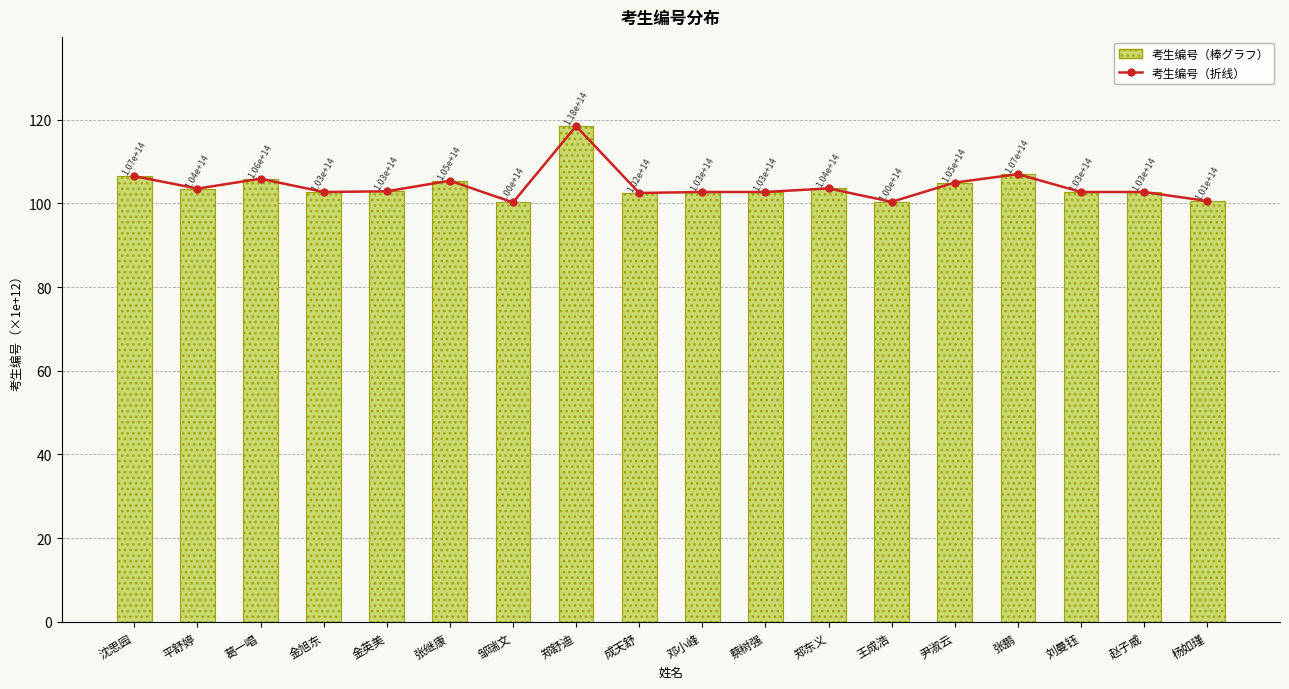

Rank the categories by 考生编号 value from highest to lowest.

郑舒迪, 张鹏, 沈思园, 葛一唱, 张继康, 尹淑云, 郑东义, 平舒婷, 金英美, 刘曼钰, 蔡树强, 金旭东, 赵子威, 邓小峰, 成天舒, 杨如瑾, 王成浩, 邹瑞文